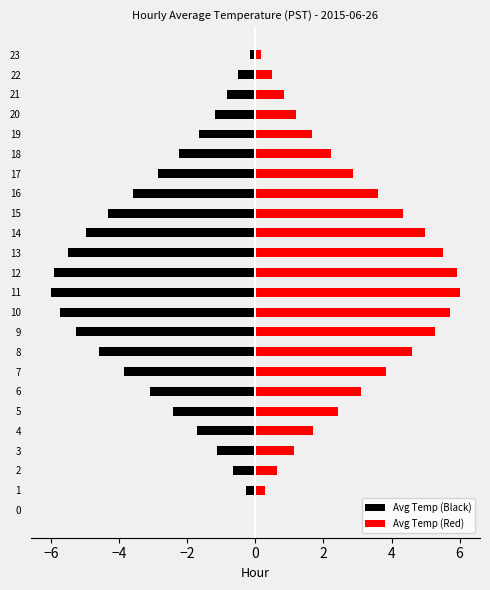

Which label corresponds to the largest value in the chart?

11